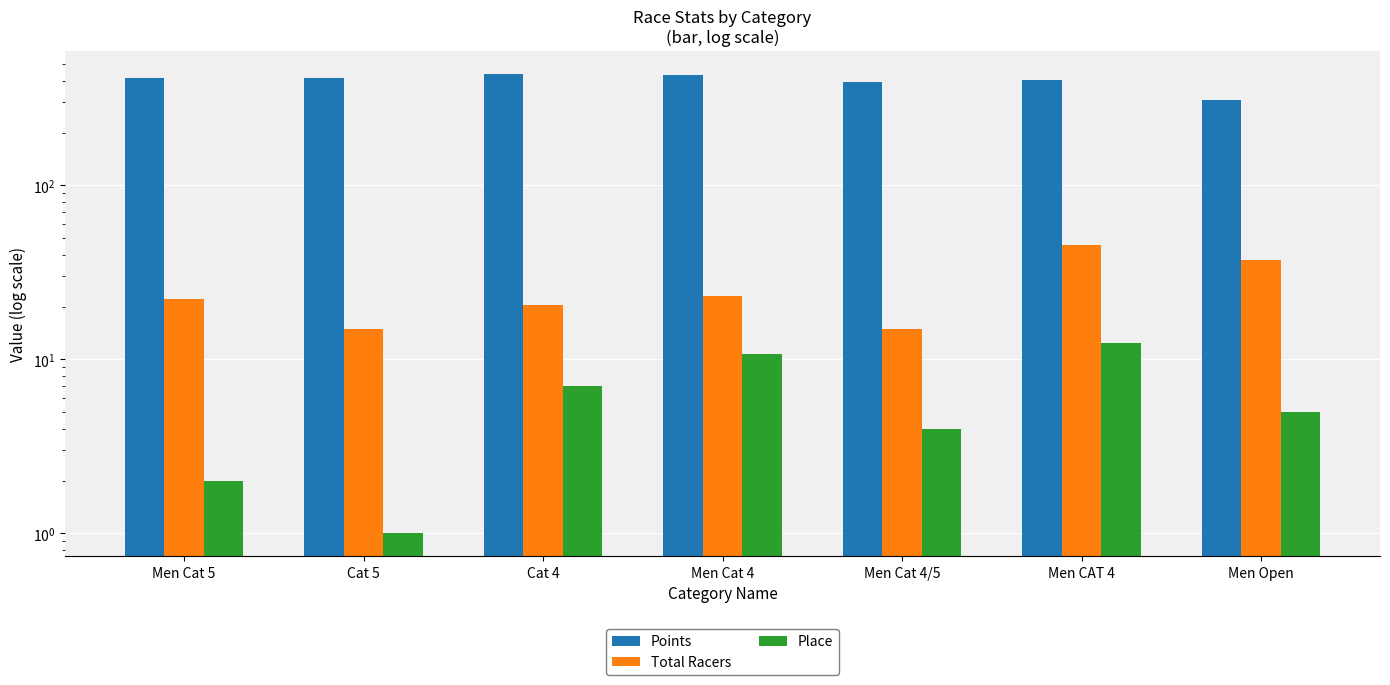

Which category has the lowest value across all series?

Cat 5